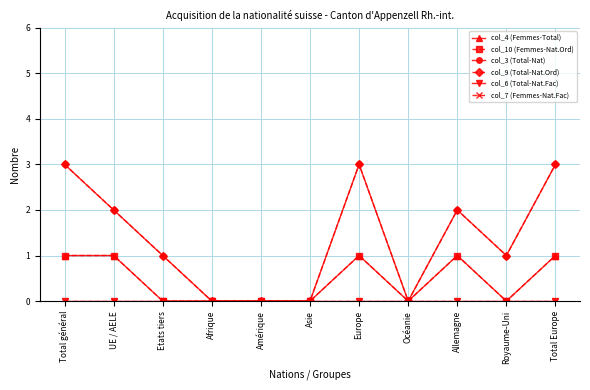

Rank the series by their maximum value, from lowest to highest.

col_6 (Total-Nat.Fac), col_7 (Femmes-Nat.Fac), col_4 (Femmes-Total), col_10 (Femmes-Nat.Ord), col_3 (Total-Nat), col_9 (Total-Nat.Ord)